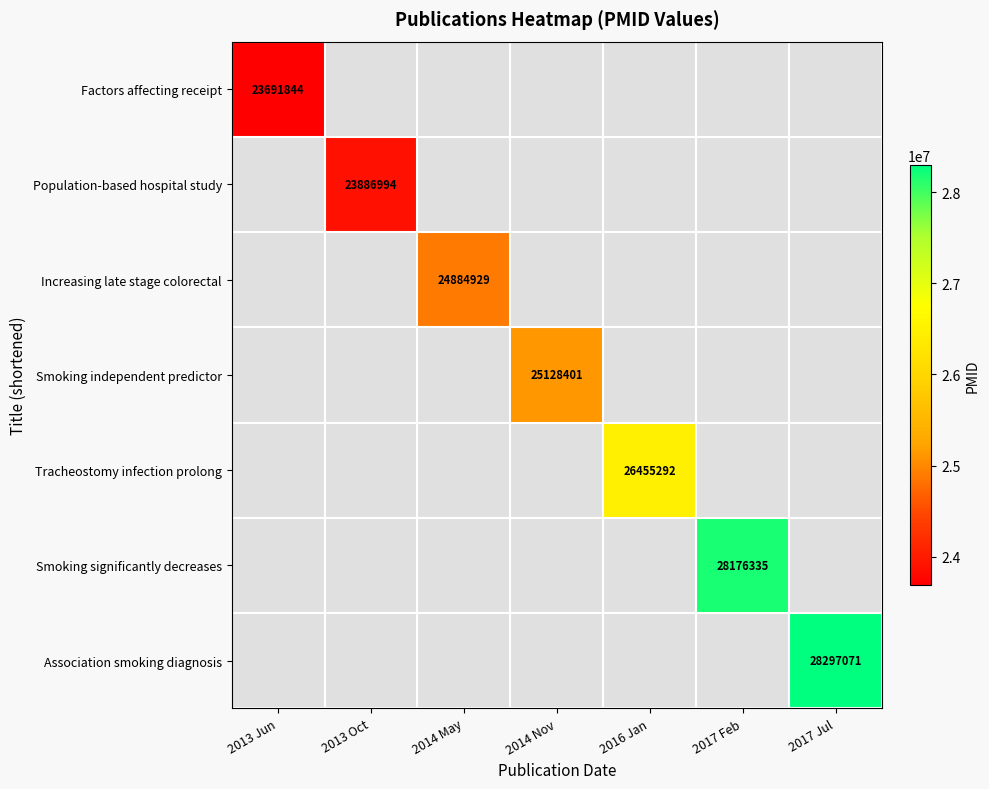

How many values in Association smoking diagnosis are above zero?

1